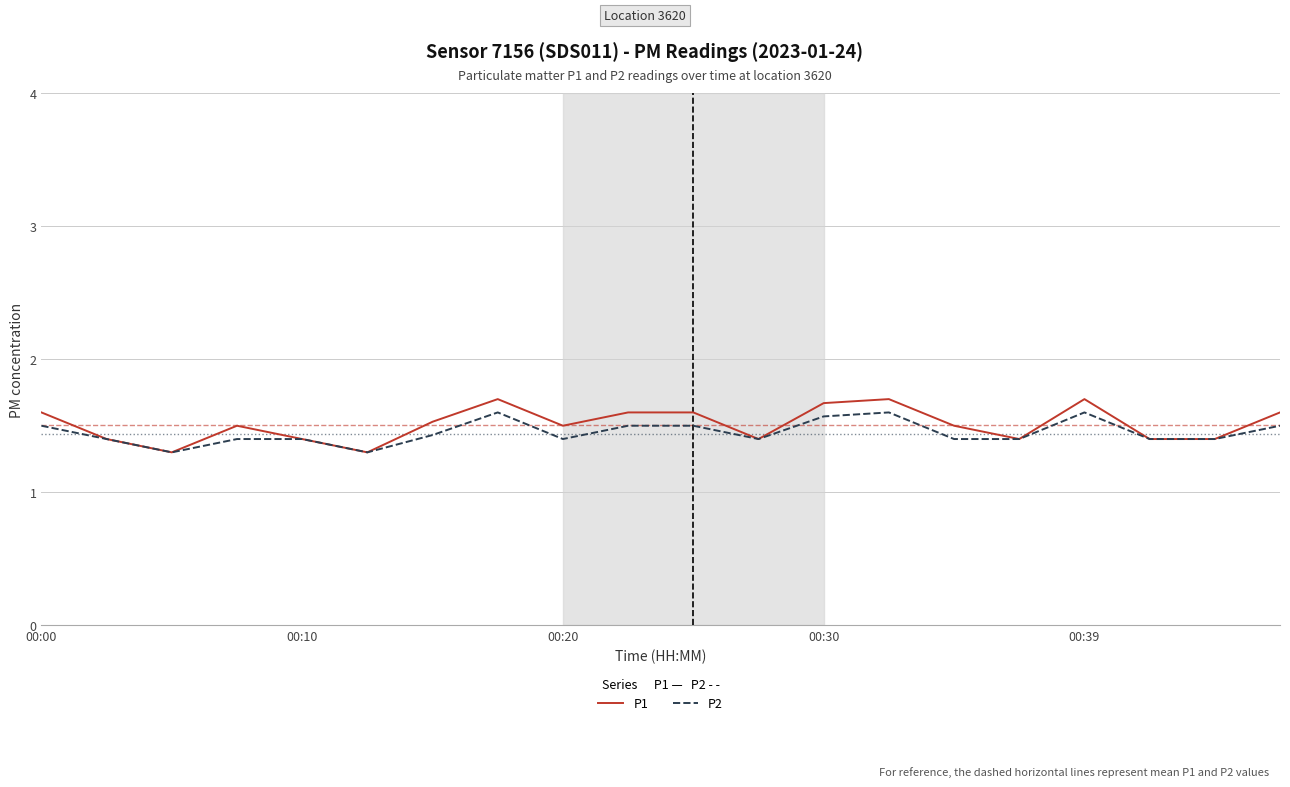

Which series has the widest spread of values?

P1